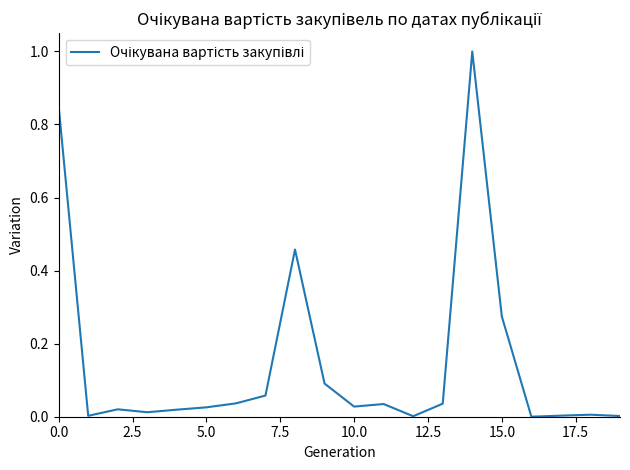

What is the difference between the maximum and minimum values?

1.0